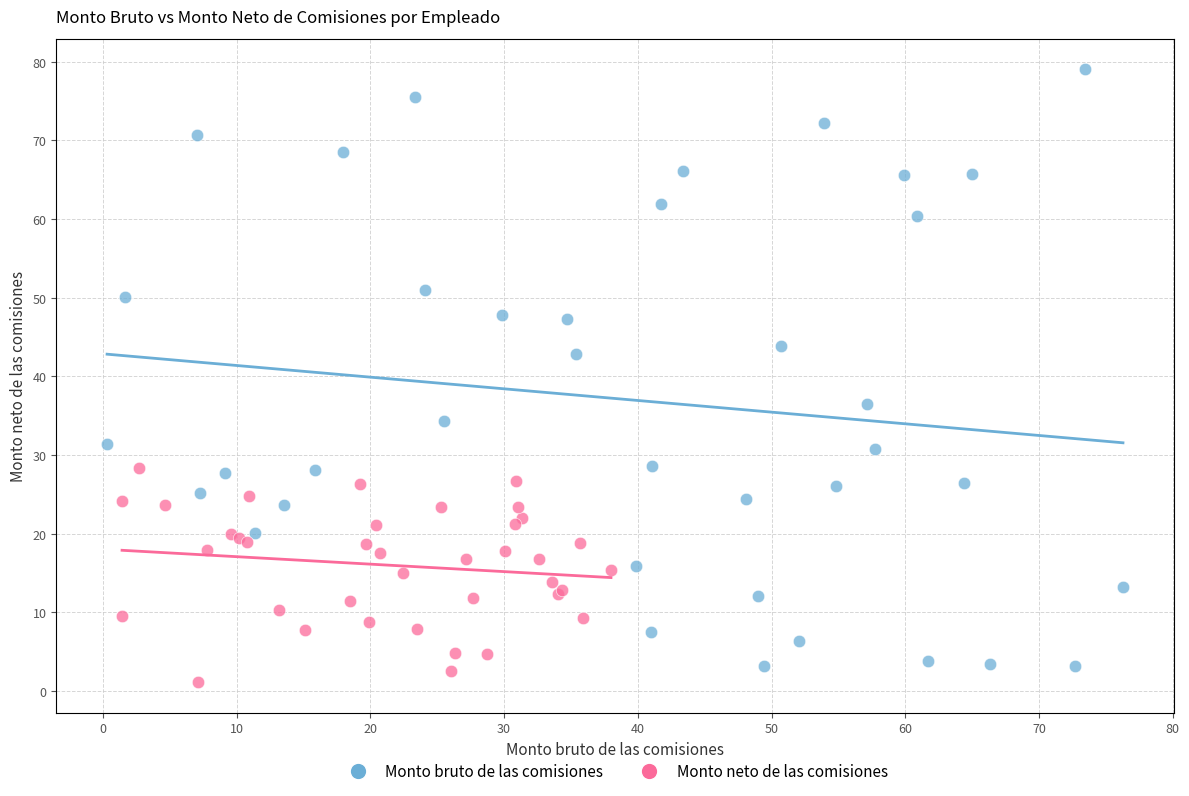

Which series contains the highest Y value?

Monto bruto de las comisiones